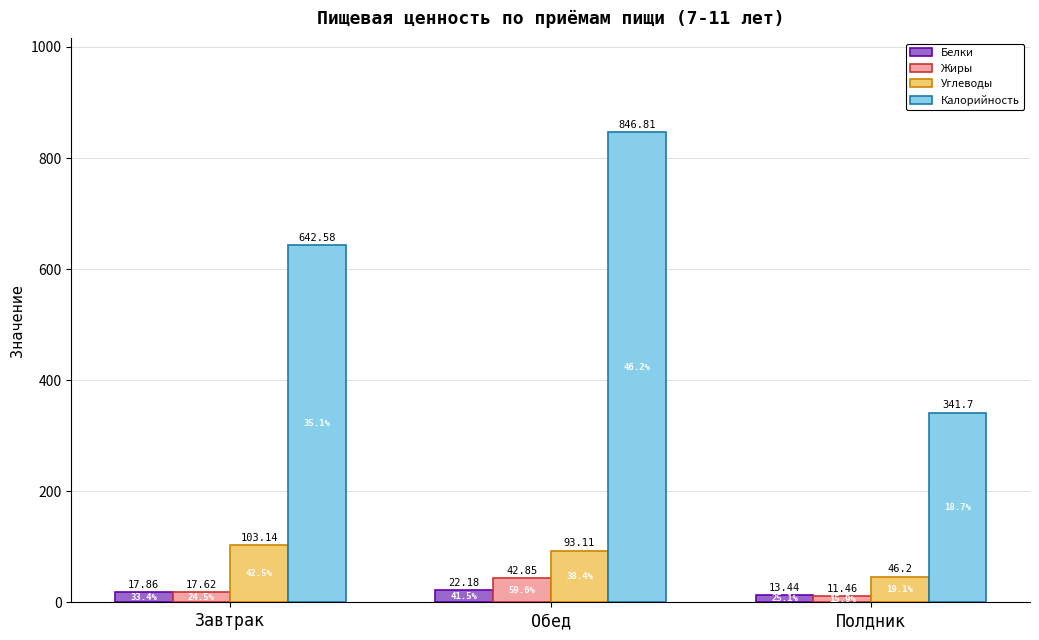

What is the difference between the Углеводы values at Завтрак and Обед?

10.0